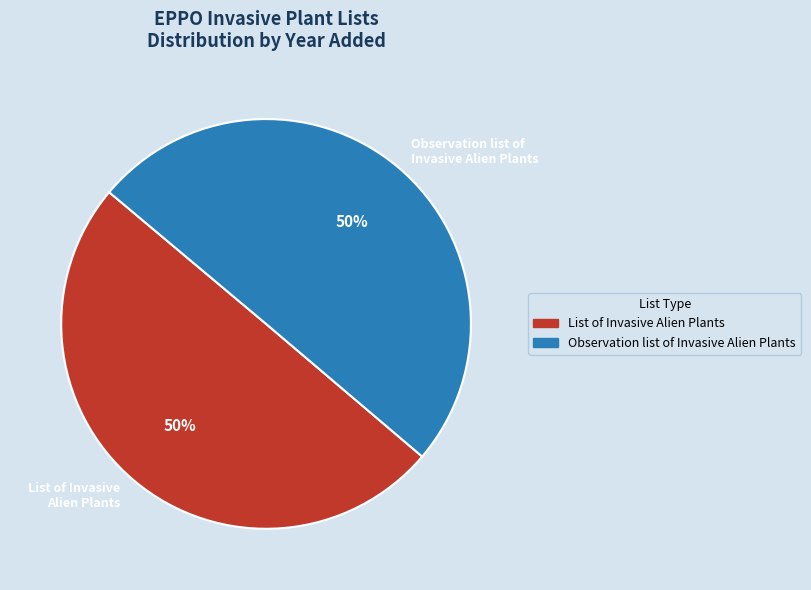

Is it true that List of Invasive Alien Plants is 50% of the pie?

True